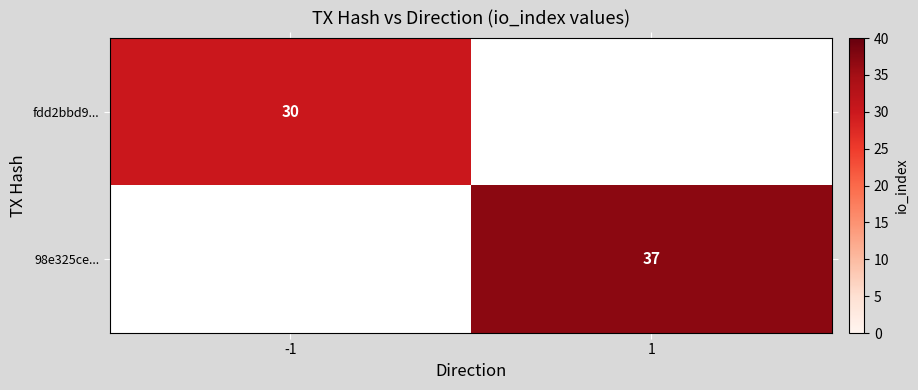

The value of fdd2bbd9... at -1 is 30. True or false?

True